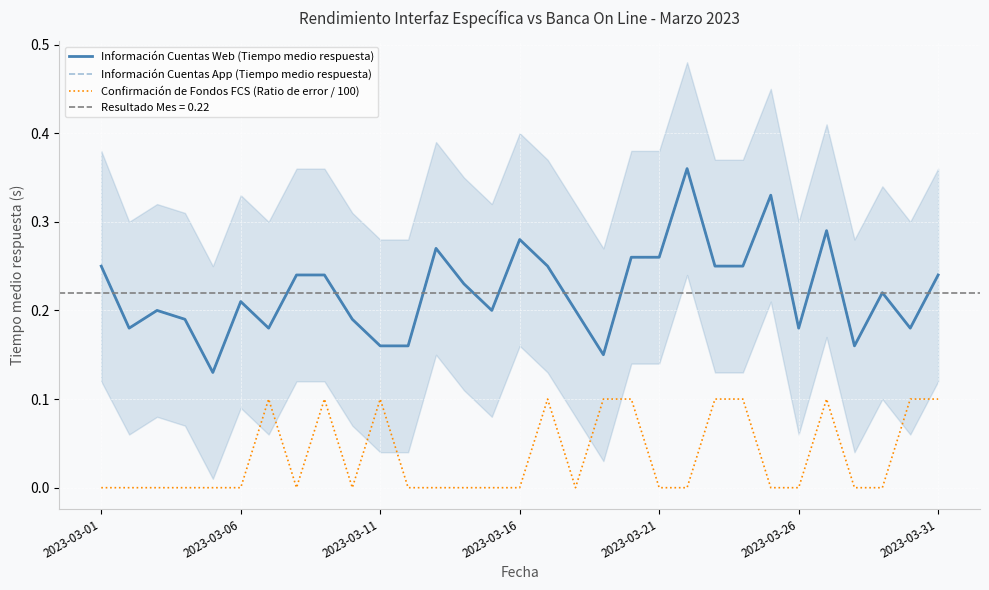

In Información Cuentas Web (Tiempo medio respuesta), how many points are lower than both neighbors (excluding endpoints)?

8